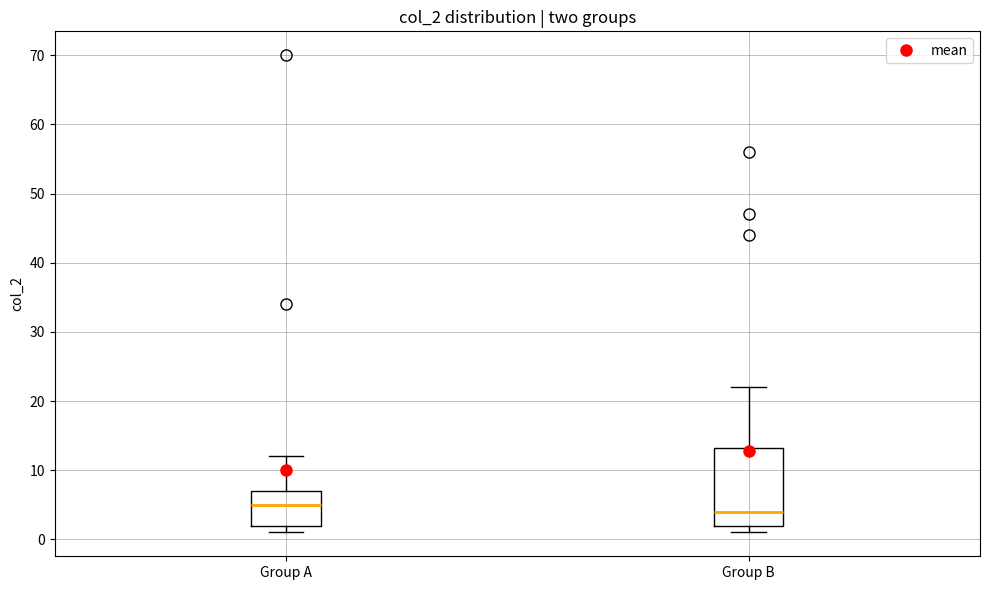

Reading left to right, transcribe this box plot: for each box, give where its median line is, the range the box spans, and where its two whiskers end, as read against the y-axis. The values are not printed on the chart, so give them approximately, as read against the axis.

Group A: median 5, box 2 to 7, whiskers 1 to 12
Group B: median 4, box 2 to 13, whiskers 1 to 22